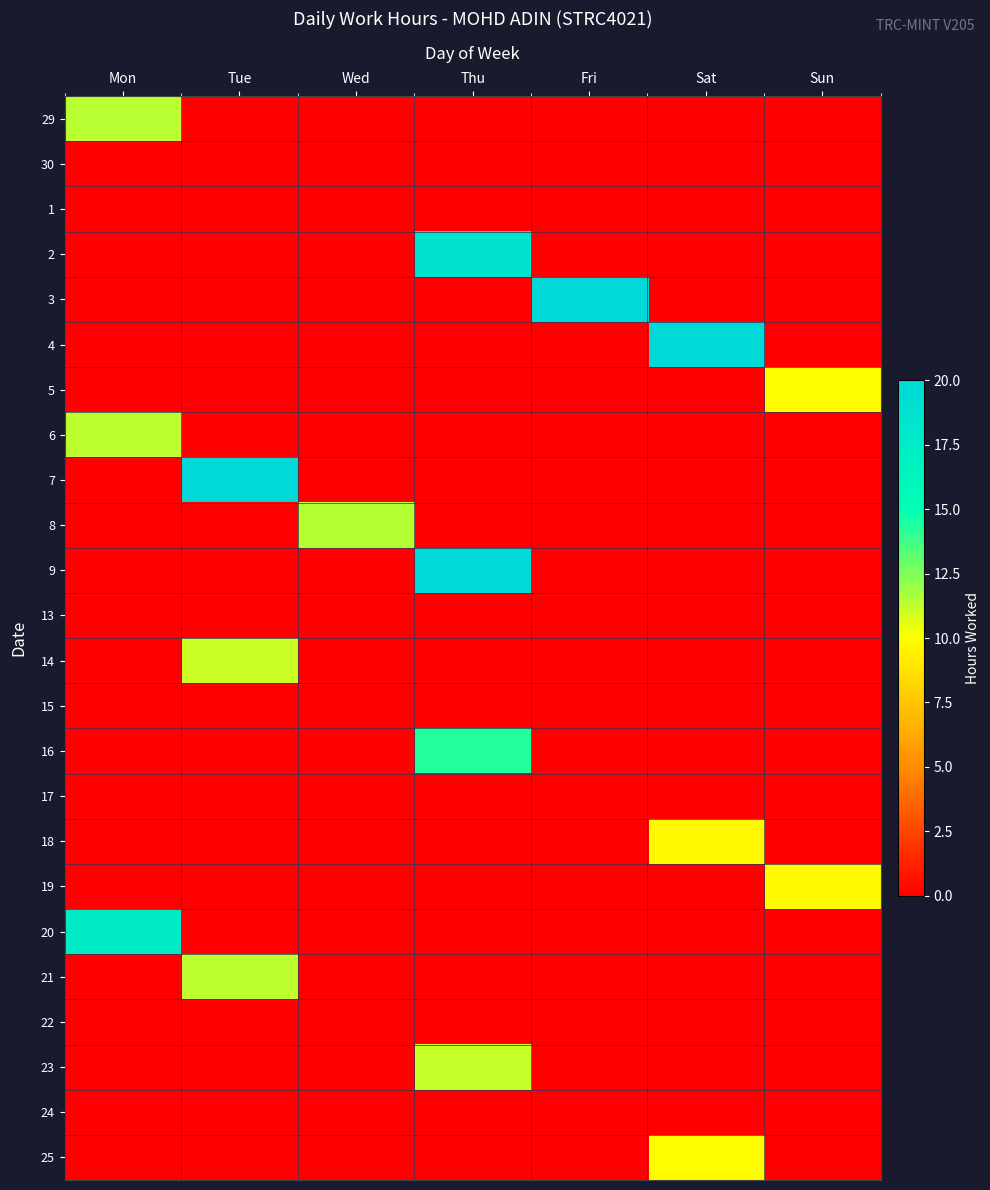

Count the number of data series in this chart.

24